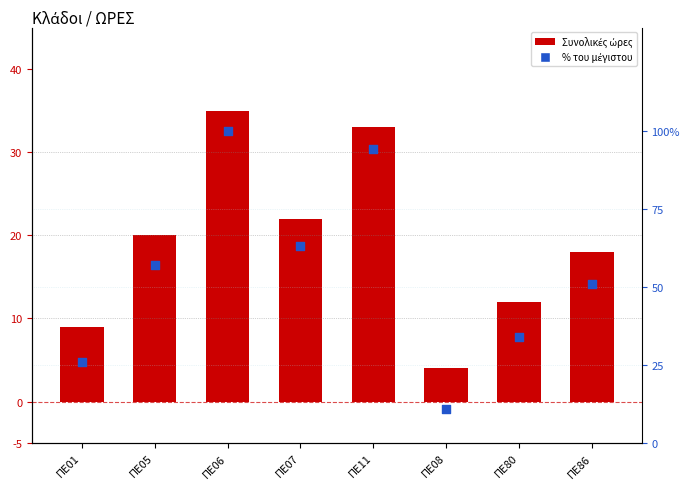

Which series reaches the minimum Y coordinate?

ΩΡΕΣ